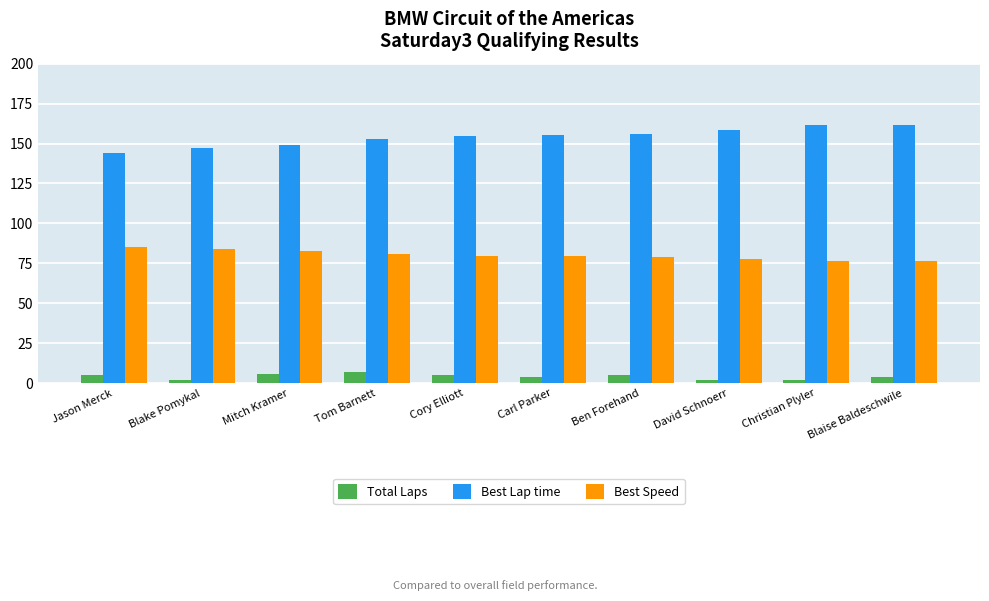

Rank the series by their average value, from highest to lowest.

Best Lap time, Best Speed, Total Laps